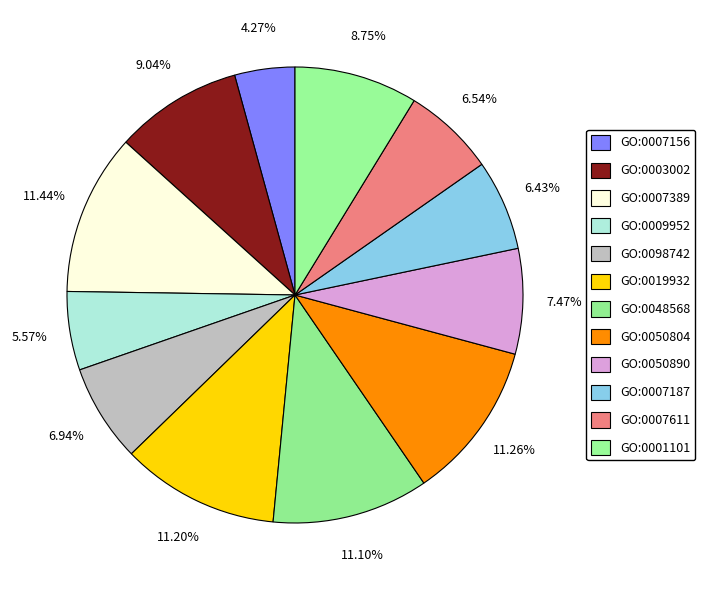

Count the number of slices in the pie.

12